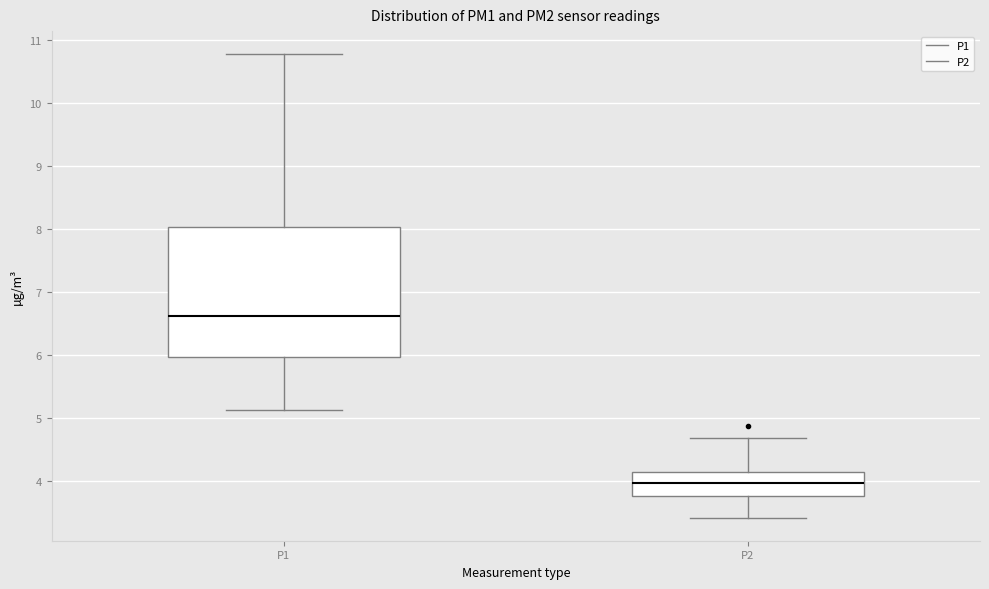

Reading left to right, read every box against the y-axis: the position of its median line, the range the box covers, and the ends of its whiskers. The values are not printed on the chart, so give them approximately, as read against the axis.

P1: median 6.6, box 6.0 to 8.0, whiskers 5.1 to 10.8
P2: median 4.0, box 3.8 to 4.2, whiskers 3.4 to 4.7